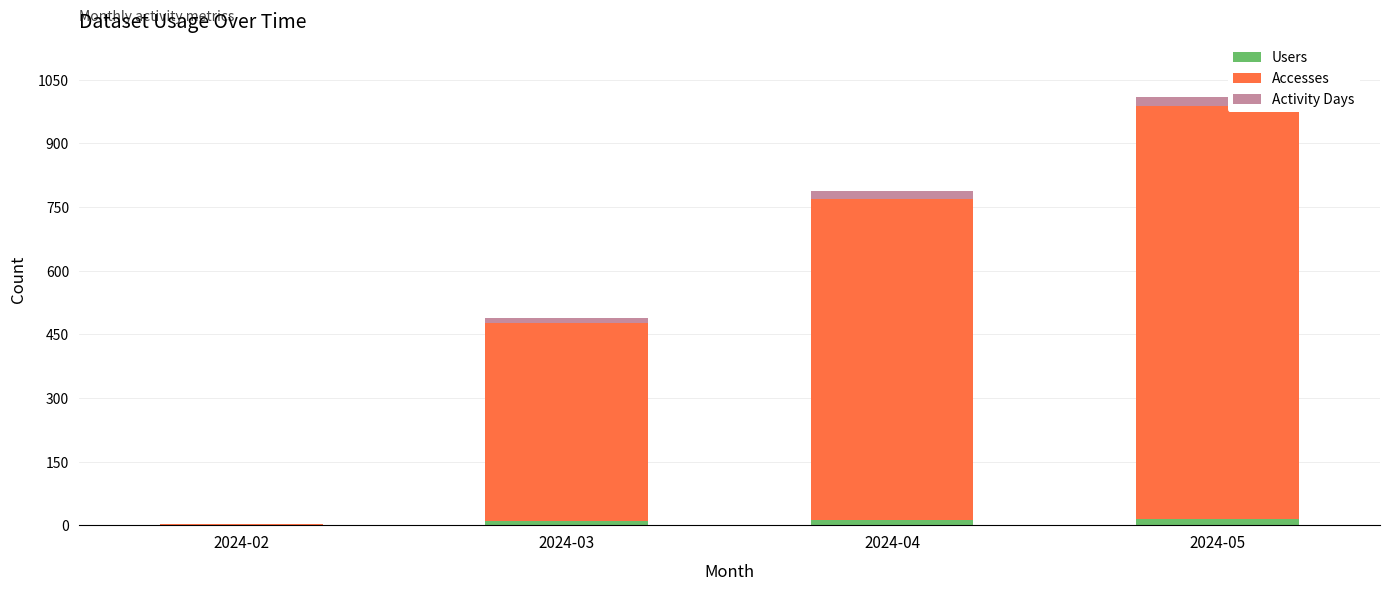

At which category is the sum across all series the highest?

2024-05